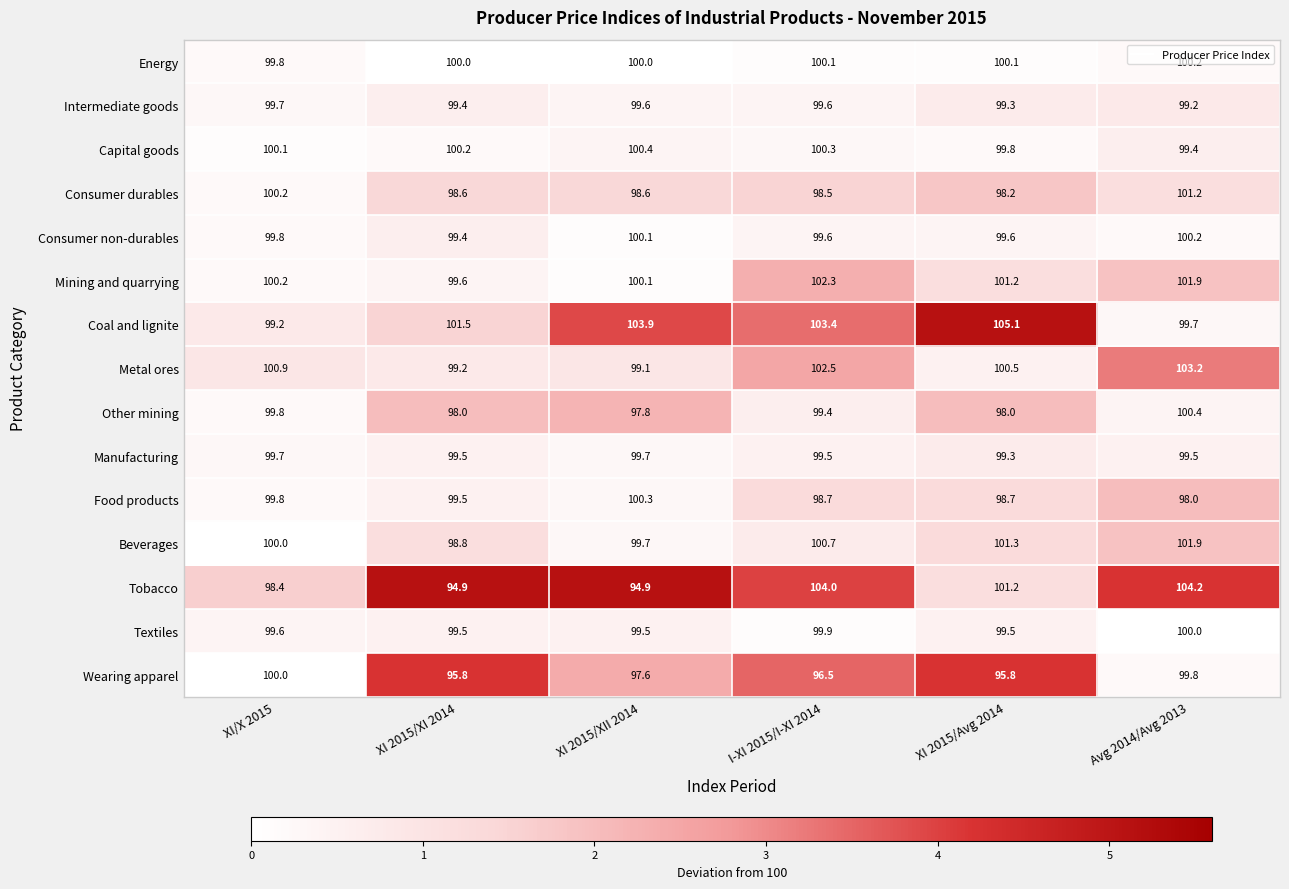

Between XI 2015/XI 2014 and XI 2015/XII 2014, which series saw the biggest shift?

Coal and lignite